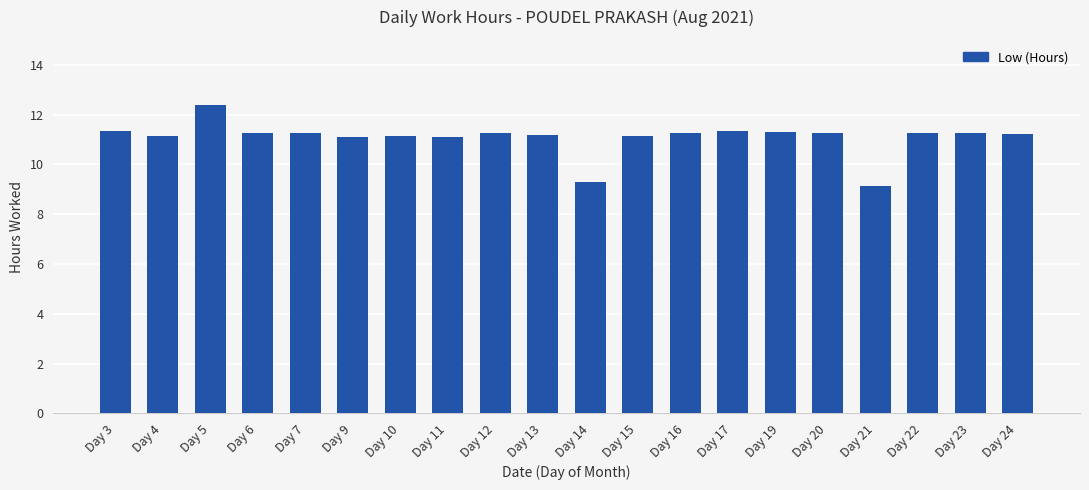

Approximately how many times larger is the value at Day 7 compared to Day 24?

1.0